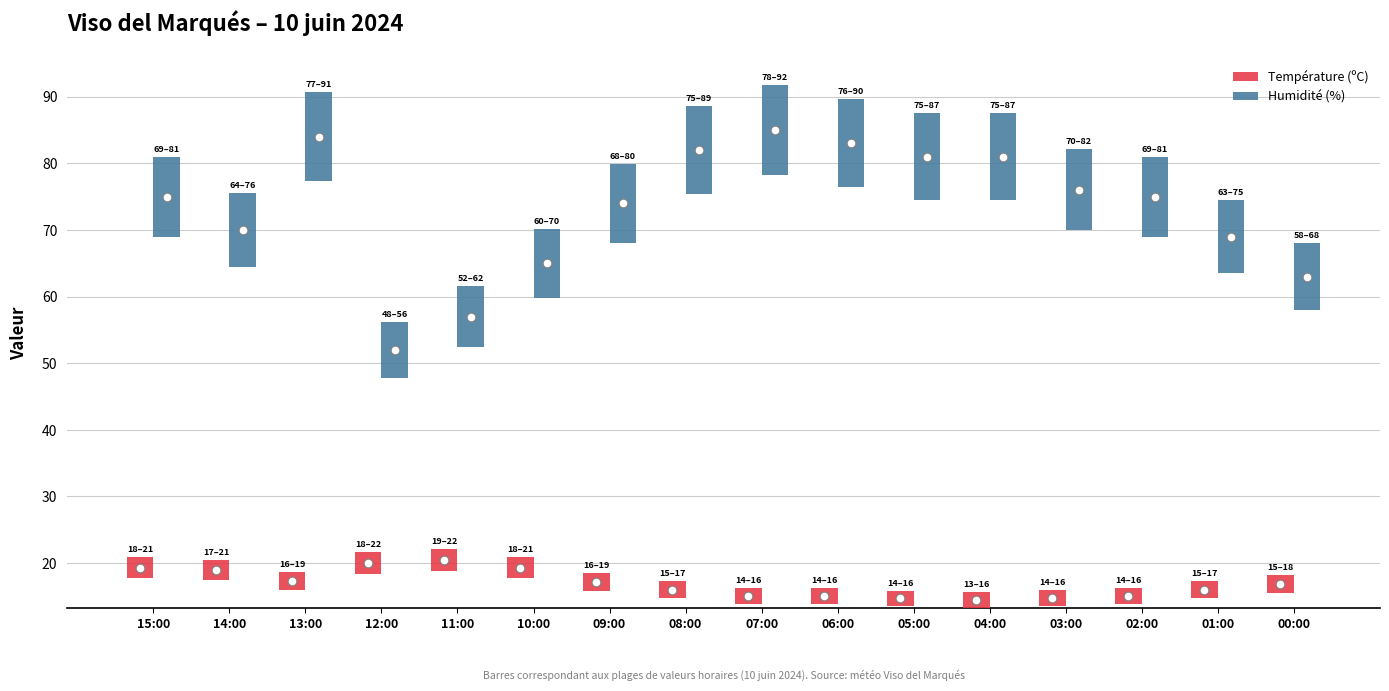

What are all the series names shown in the legend?

Température (ºC), Humidité (%)